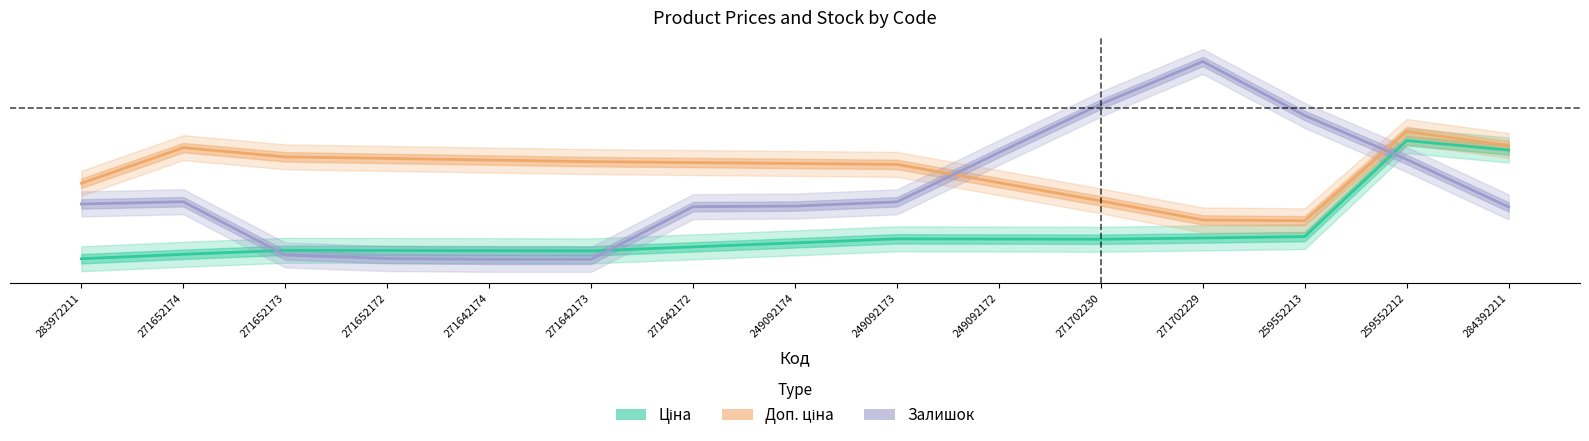

Is it true that Доп. ціна equals 0.6 at 271652174?

False